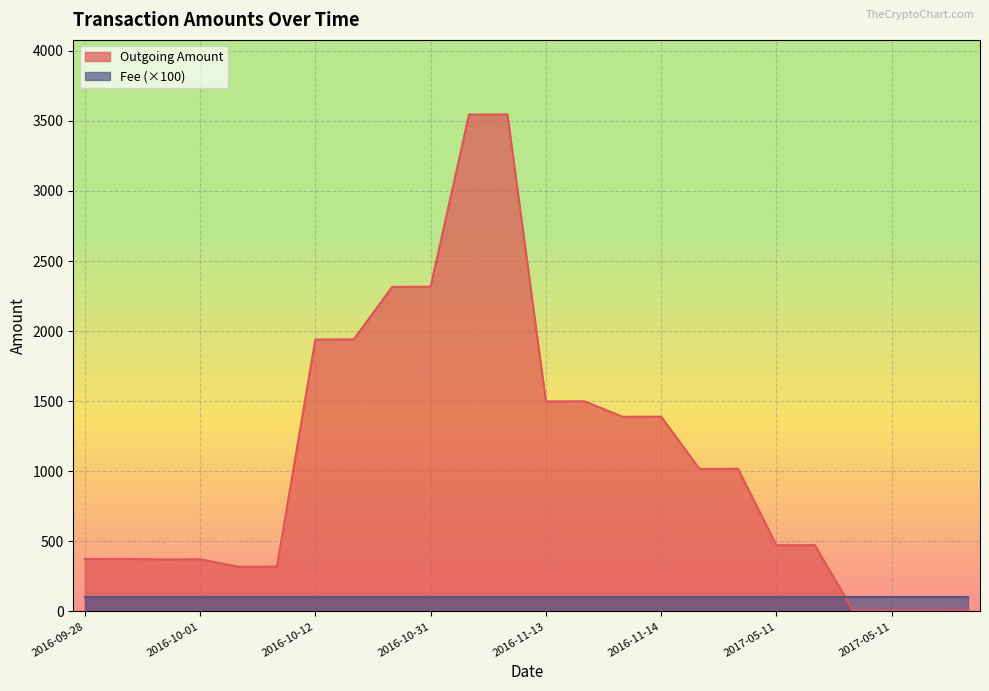

The value at 2016-11-29 is 1018.0. True or false?

True